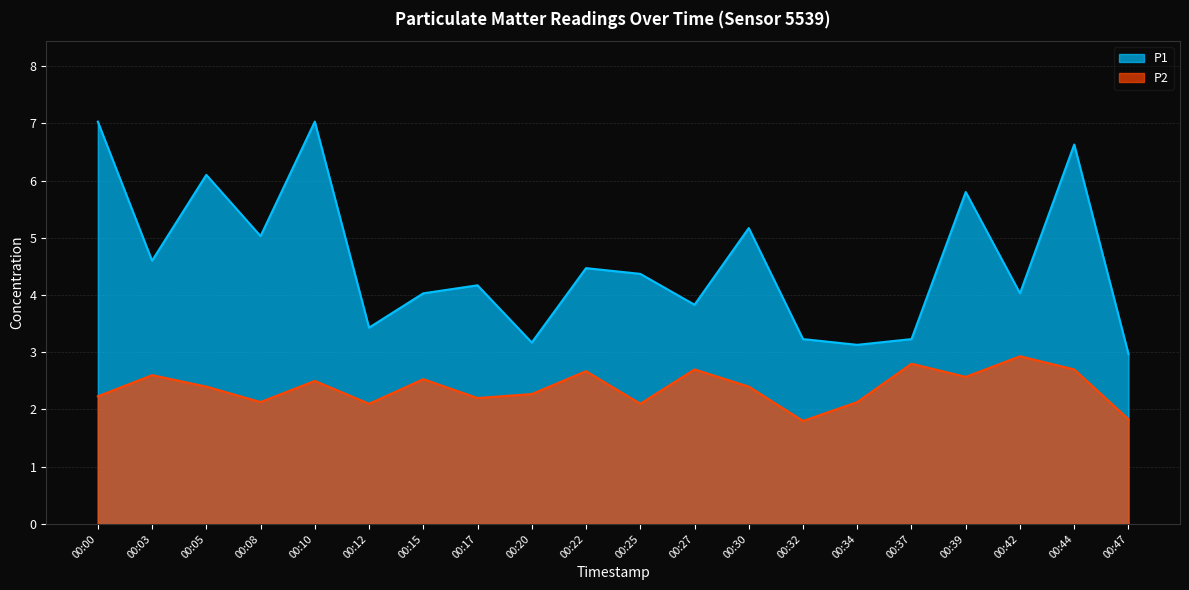

Reading left to right, extract all data points from this chart.

P1: 00:00=7.0	00:03=4.6	00:05=6.1	00:08=5.0	00:10=7.0	00:12=3.4	00:15=4.0	00:17=4.2	00:20=3.2	00:22=4.5	00:25=4.4	00:27=3.8	00:30=5.2	00:32=3.2	00:34=3.1	00:37=3.2	00:39=5.8	00:42=4.0	00:44=6.6	00:47=3.0
P2: 00:00=2.2	00:03=2.6	00:05=2.4	00:08=2.1	00:10=2.5	00:12=2.1	00:15=2.5	00:17=2.2	00:20=2.3	00:22=2.7	00:25=2.1	00:27=2.7	00:30=2.4	00:32=1.8	00:34=2.1	00:37=2.8	00:39=2.6	00:42=2.9	00:44=2.7	00:47=1.8